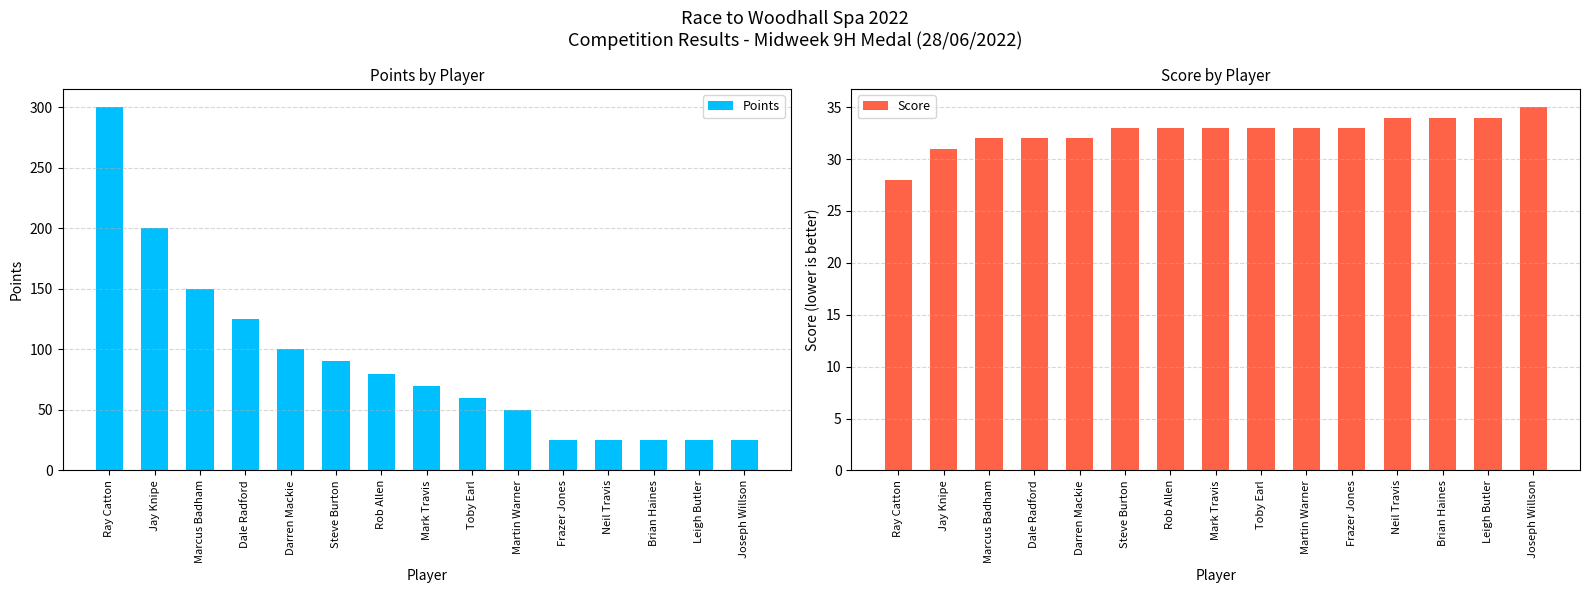

The Points series shows 90 at Steve Burton. True or false?

True